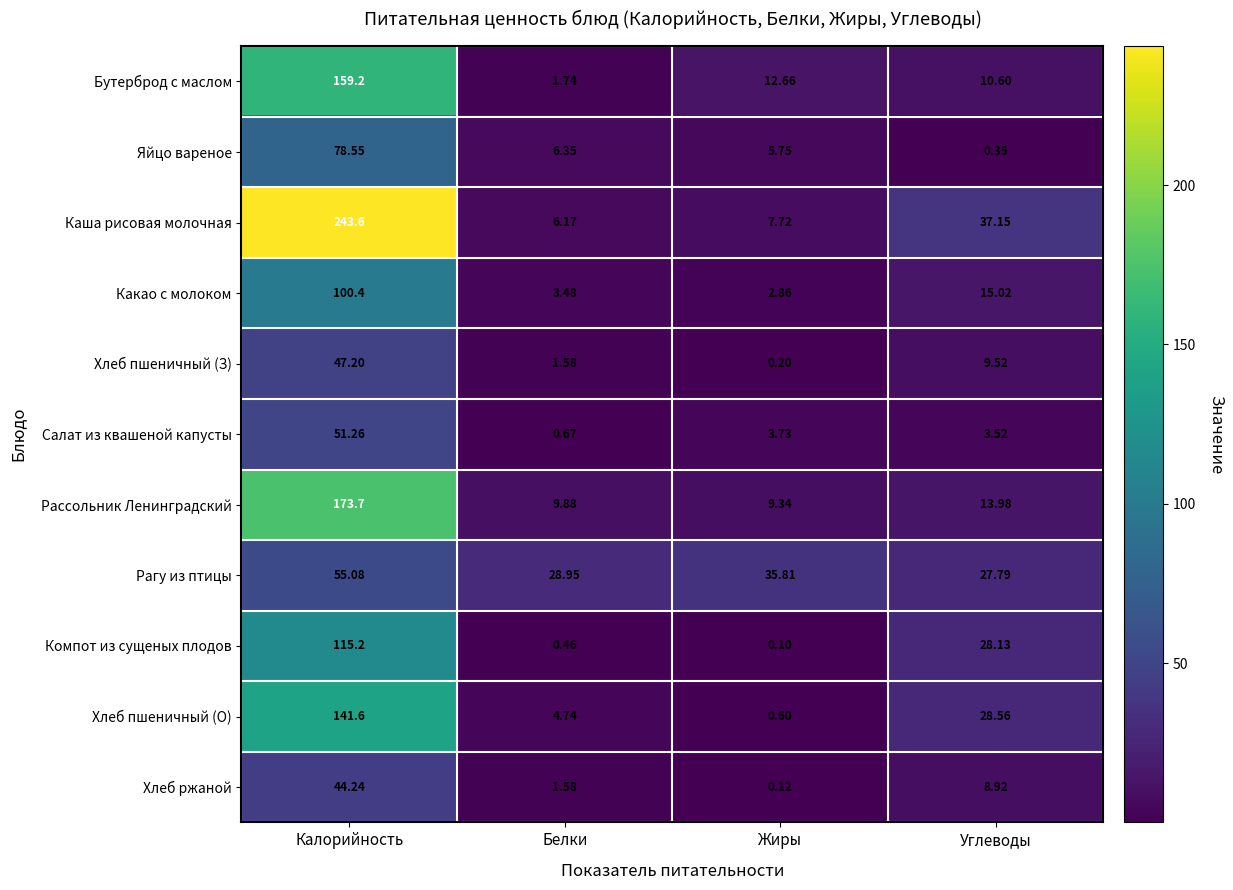

Is the value of Хлеб пшеничный (О) at Калорийность greater than the value of Хлеб ржаной at Углеводы?

Yes